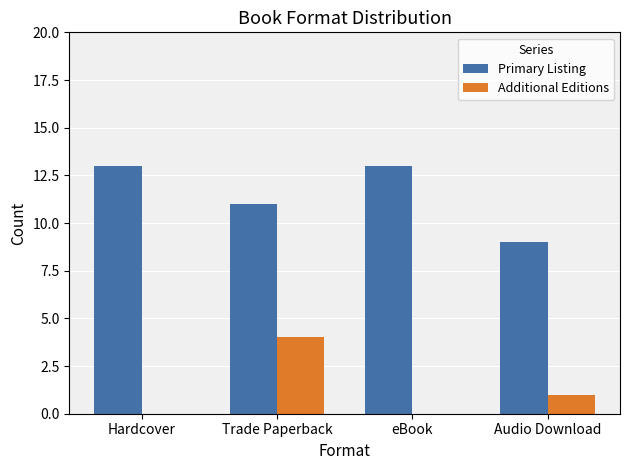

At which category is the sum across all series the highest?

Trade Paperback